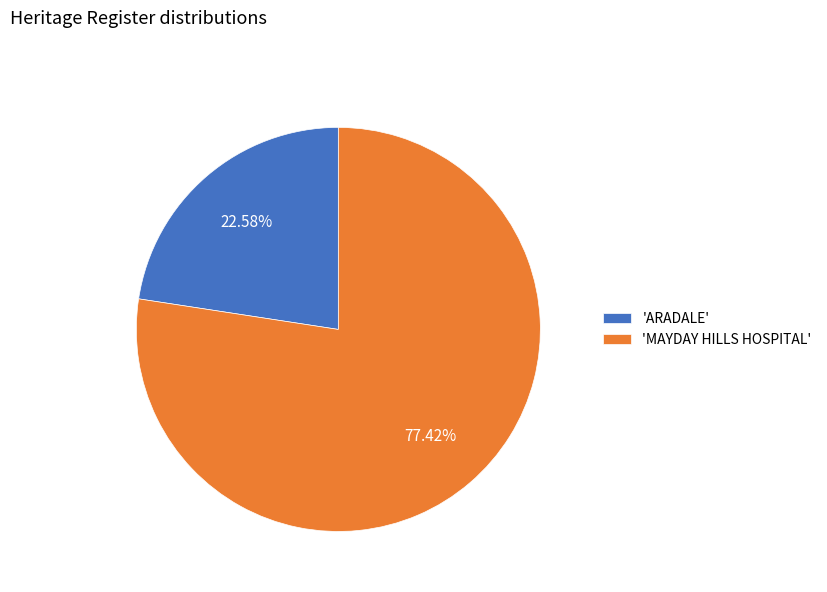

Does 'ARADALE' account for over 50% of the chart?

No